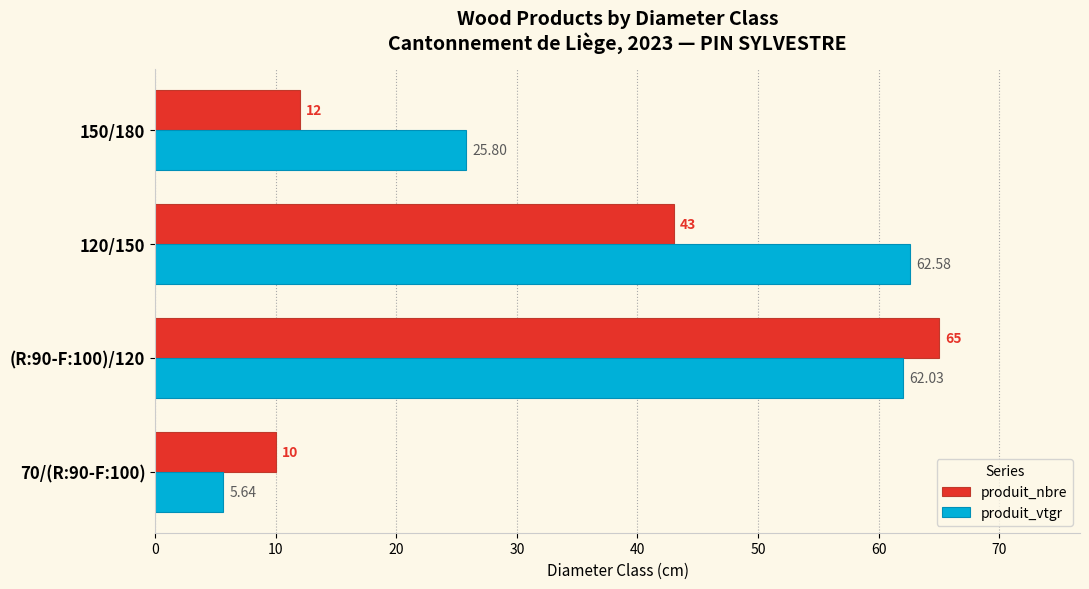

Rank the series by their average value, from lowest to highest.

produit_nbre, produit_vtgr